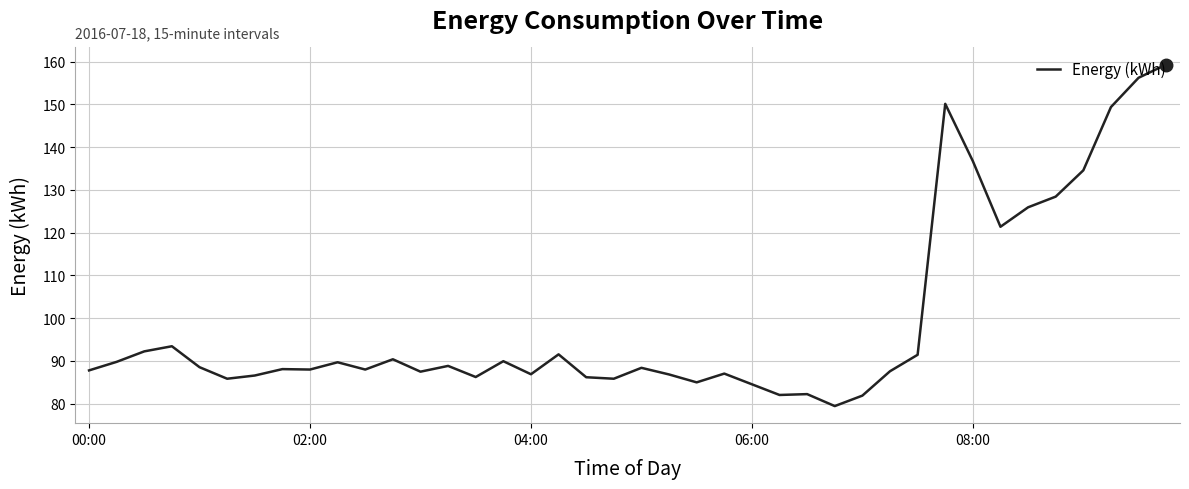

What is the difference between the maximum and minimum values?

79.9